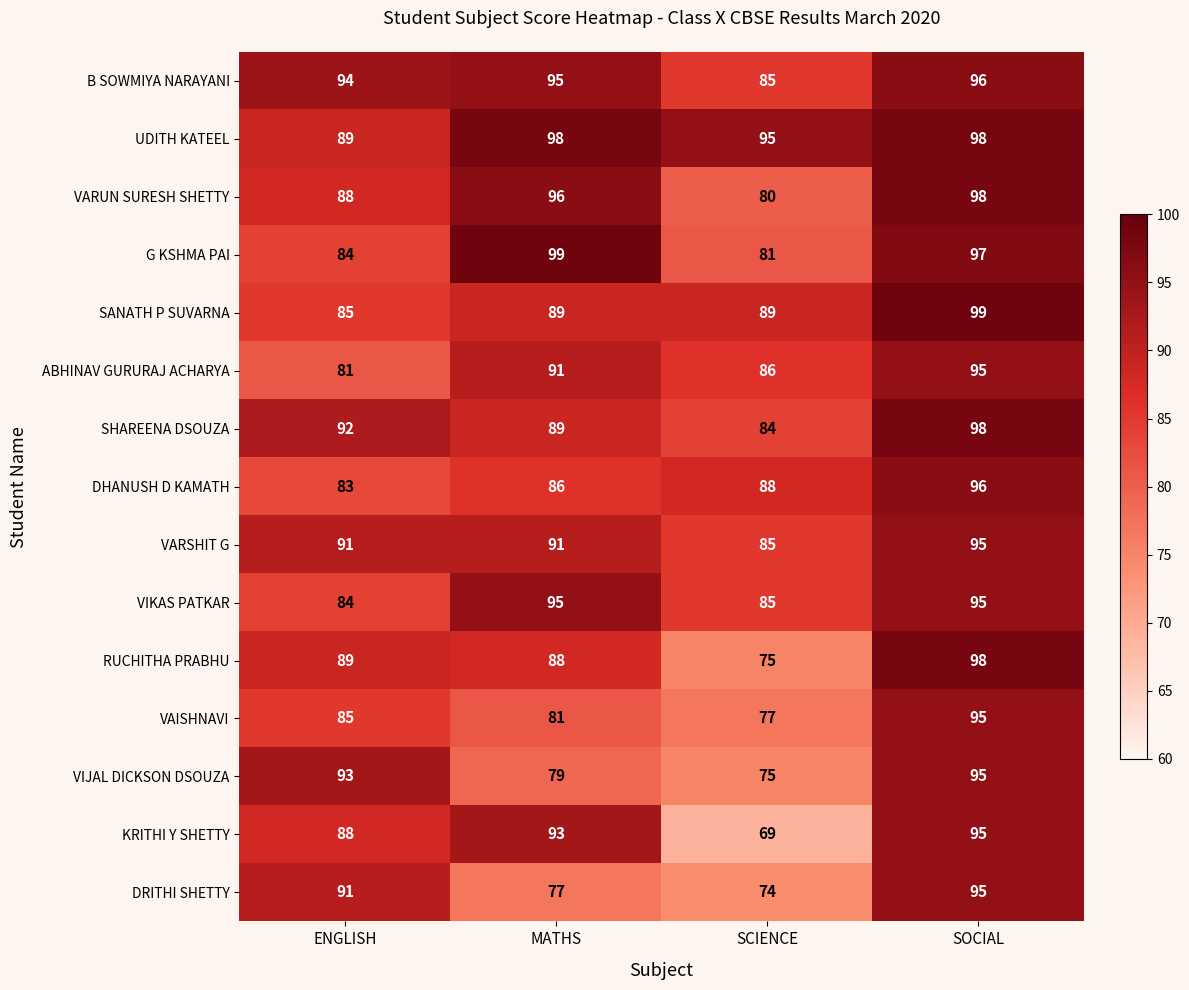

True or false: G KSHMA PAI has a value of 174 at MATHS.

False